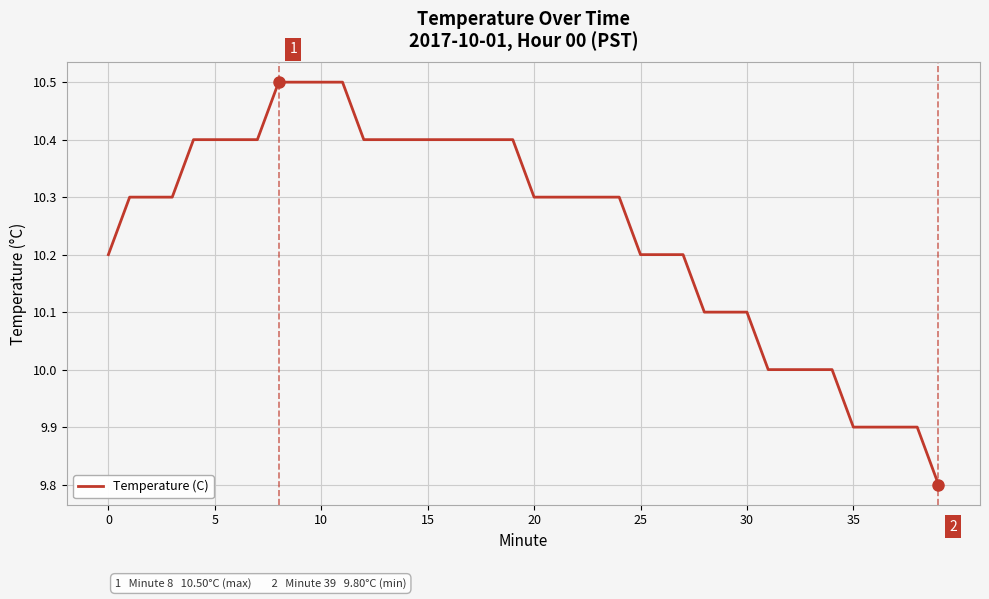

What is the average value?

10.2